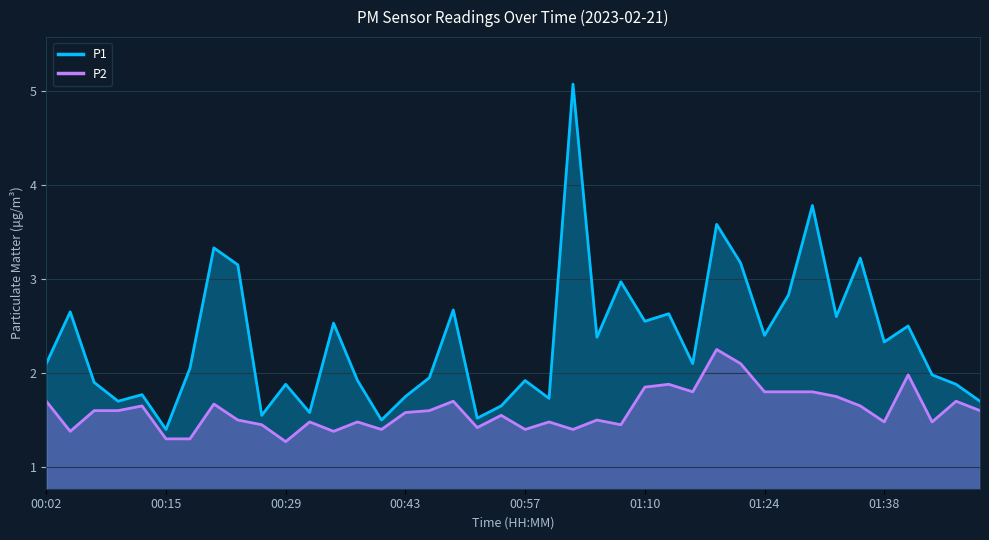

The value of P2 at 12 is 1.4. True or false?

True